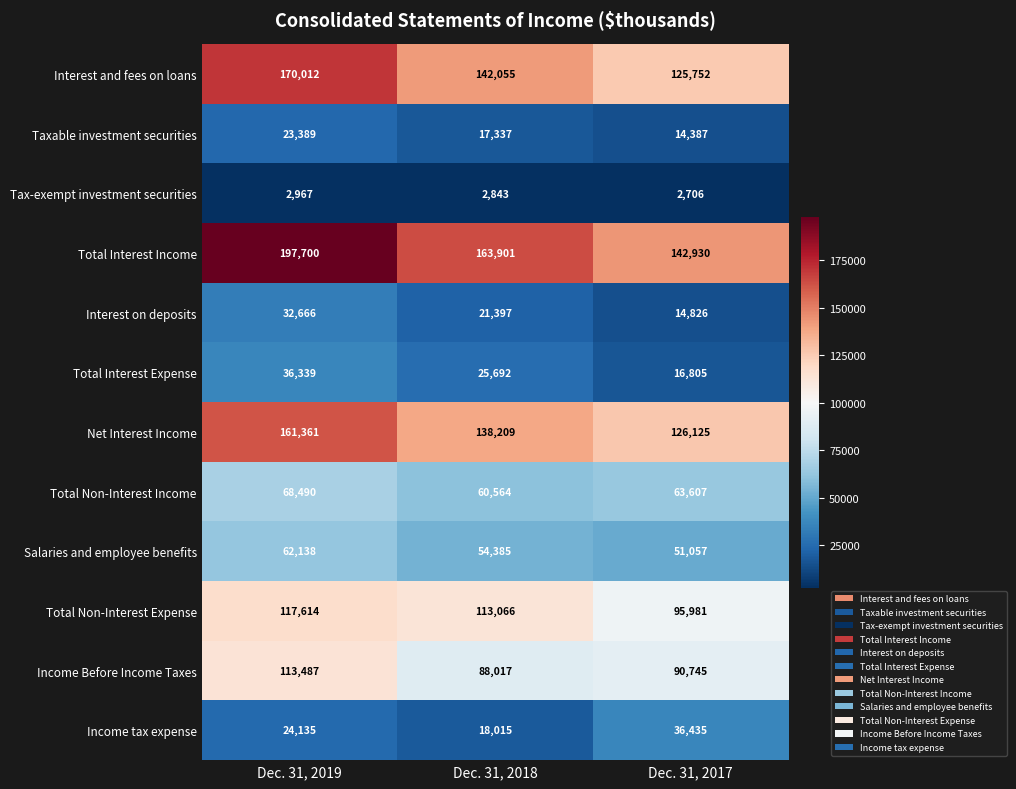

Is it true that Interest on deposits equals 21397 at Dec. 31, 2018?

True